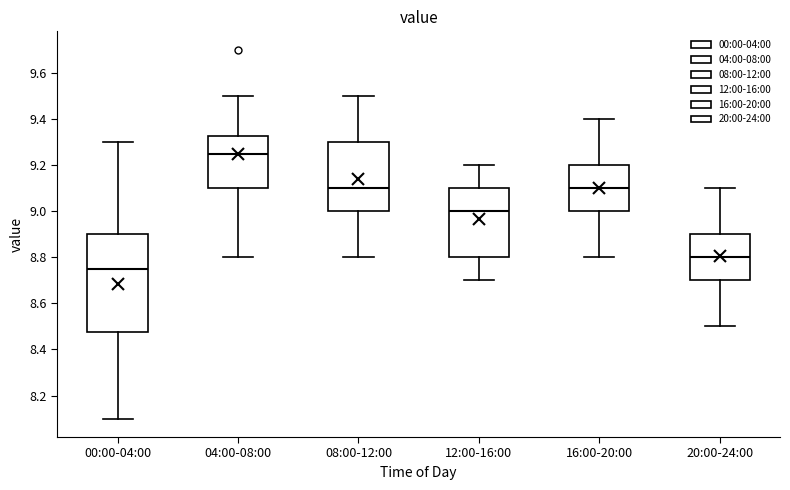

Which box's median line is the lowest?

00:00-04:00